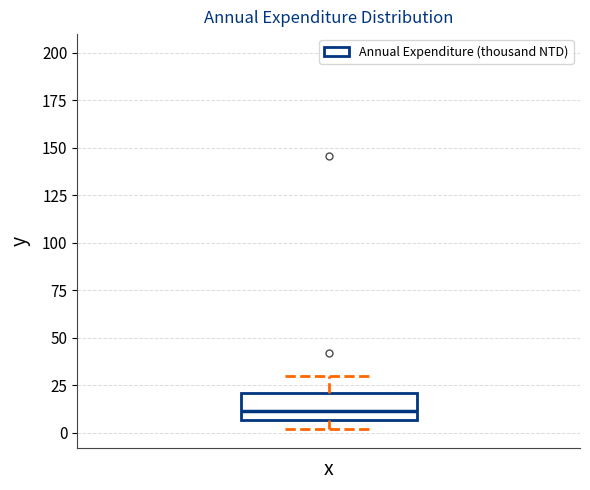

Transcribe this box plot: give where the median line is, the range the box spans, and where the two whiskers end, as read against the y-axis. The values are not printed on the chart, so give them approximately, as read against the axis.

median 10, box 5 to 20, whiskers 0 to 30